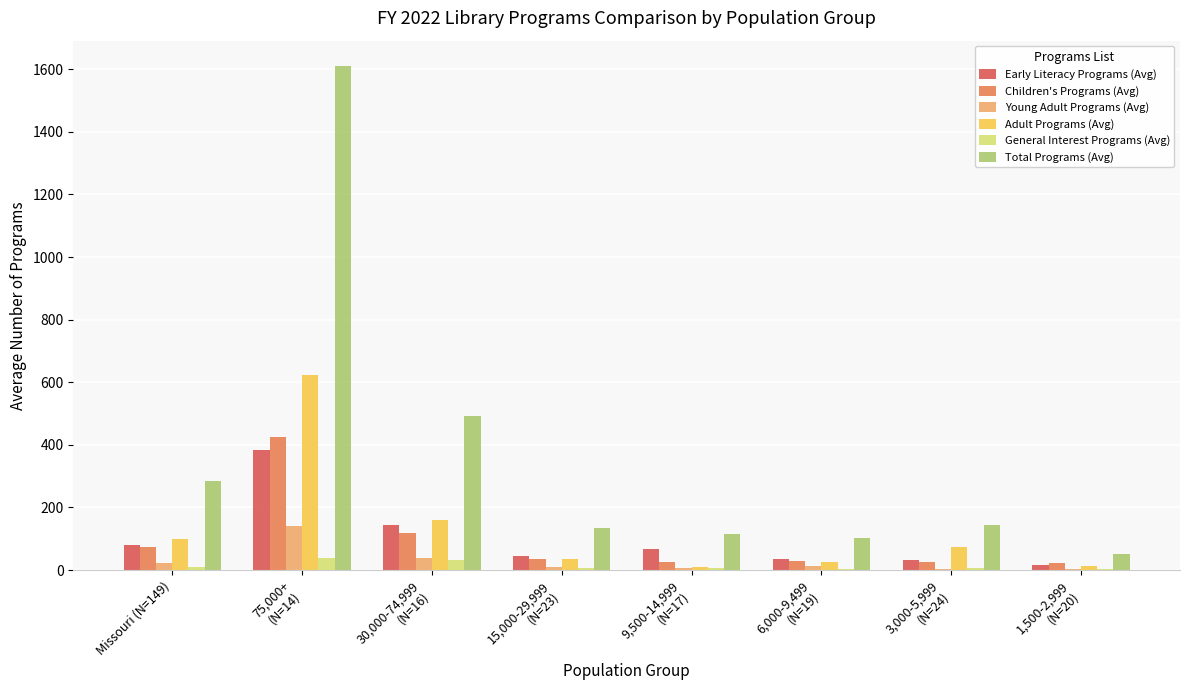

The Adult Programs (Avg) series shows 100.1 at Missouri (N=149). True or false?

True